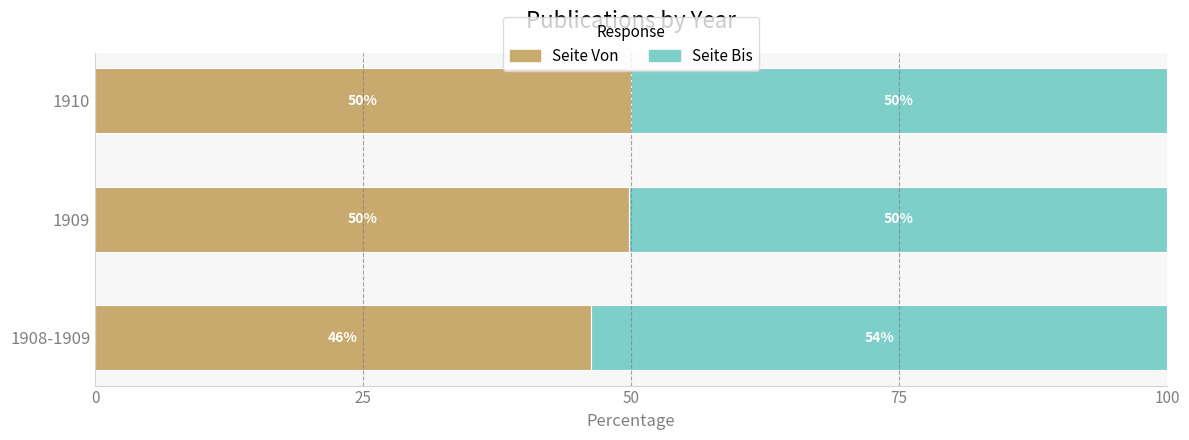

What is the total value across all series at 1910?

100.0